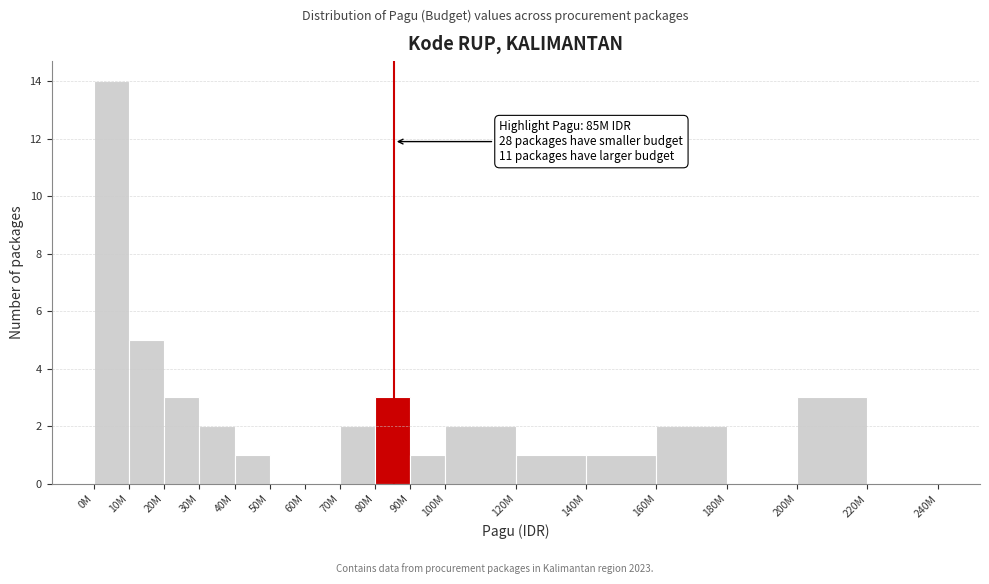

Reading right to left, extract all data points from this chart.

220M=0	200M=3	180M=0	160M=2	140M=1	120M=1	100M=2	90M=1	80M=3	70M=2	60M=0	50M=0	40M=1	30M=2	20M=3	10M=5	0M=14